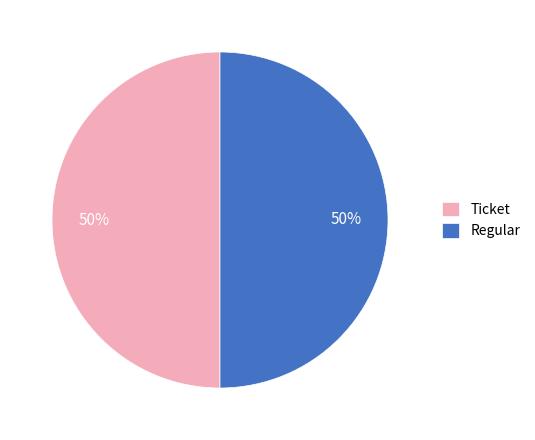

What is the ratio of the value at Ticket to the value at Regular?

1.0